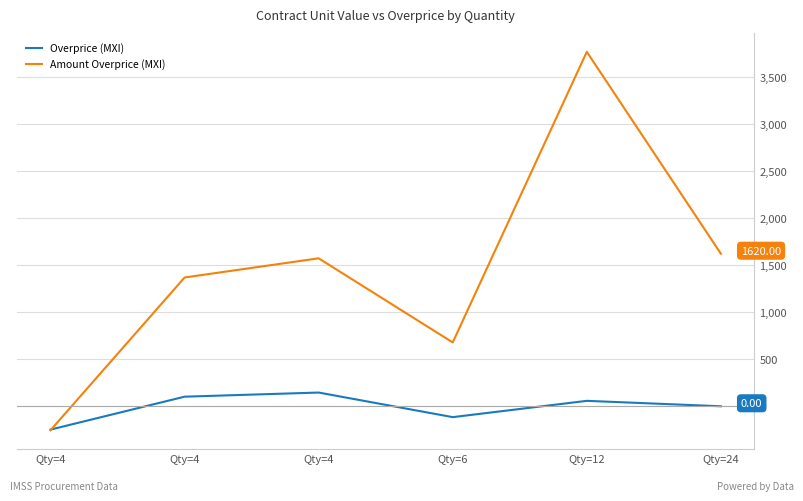

How many lines are shown in the chart?

2